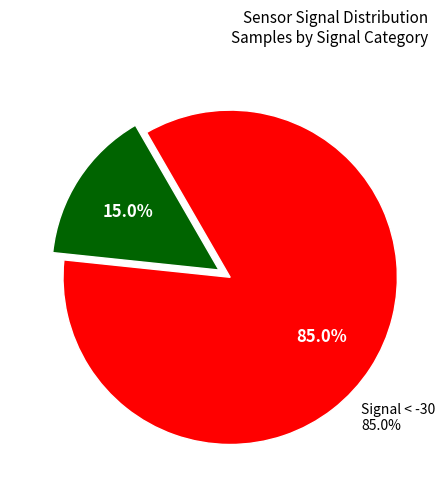

Is it true that -33 is 14% of the pie?

False